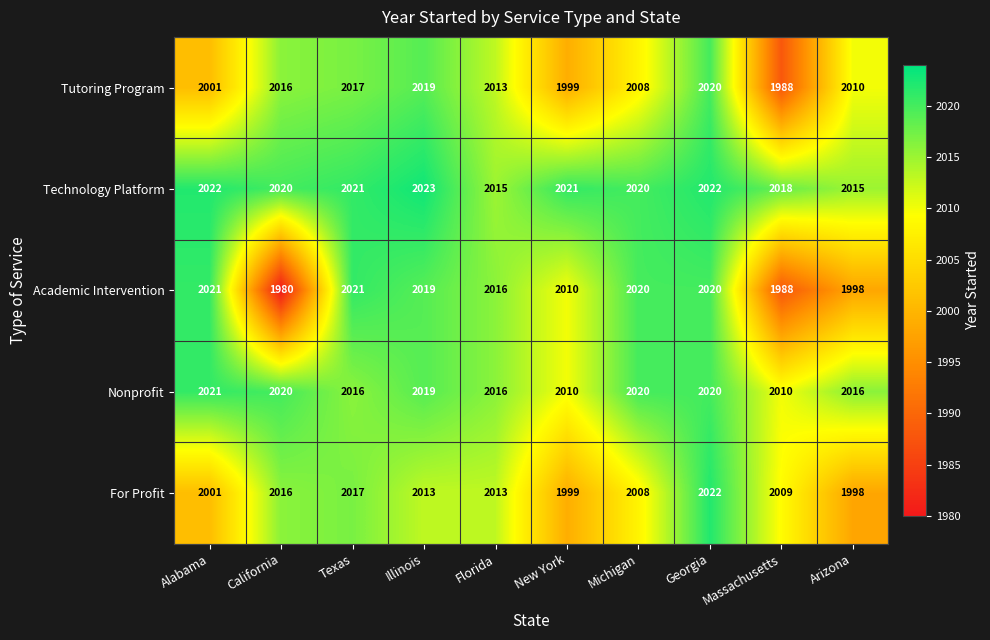

At which label does Academic Intervention first exceed 2019?

Alabama